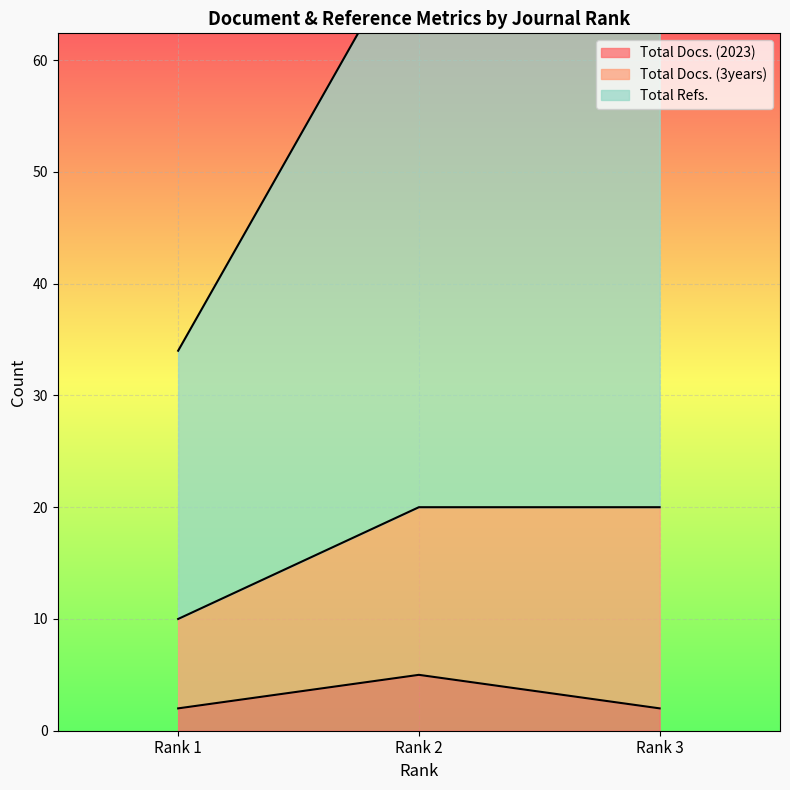

Which series changed the most between Rank 1 and Rank 3?

Total Refs.